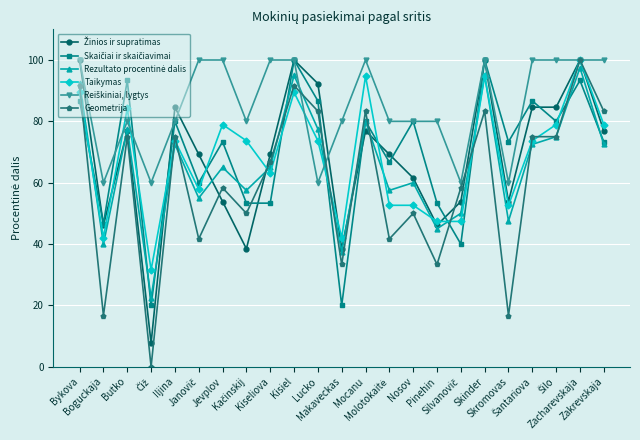

At how many categories does at least one series exceed 18?

23